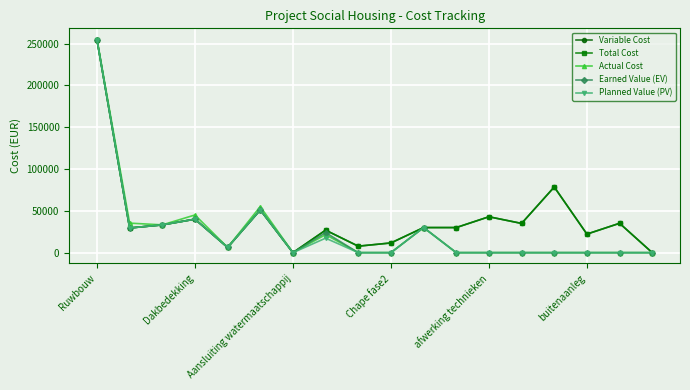

What is the greatest value displayed?

255500.4